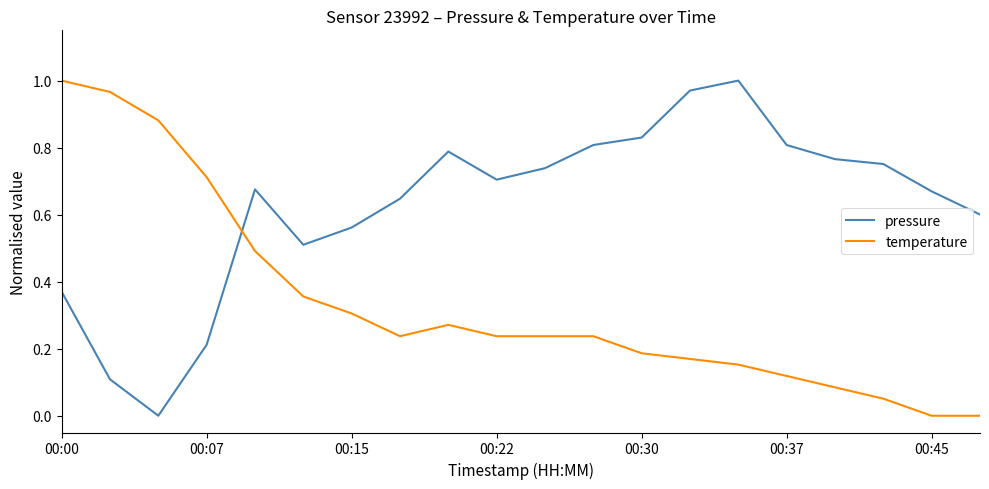

Which series has the largest total across all categories?

pressure